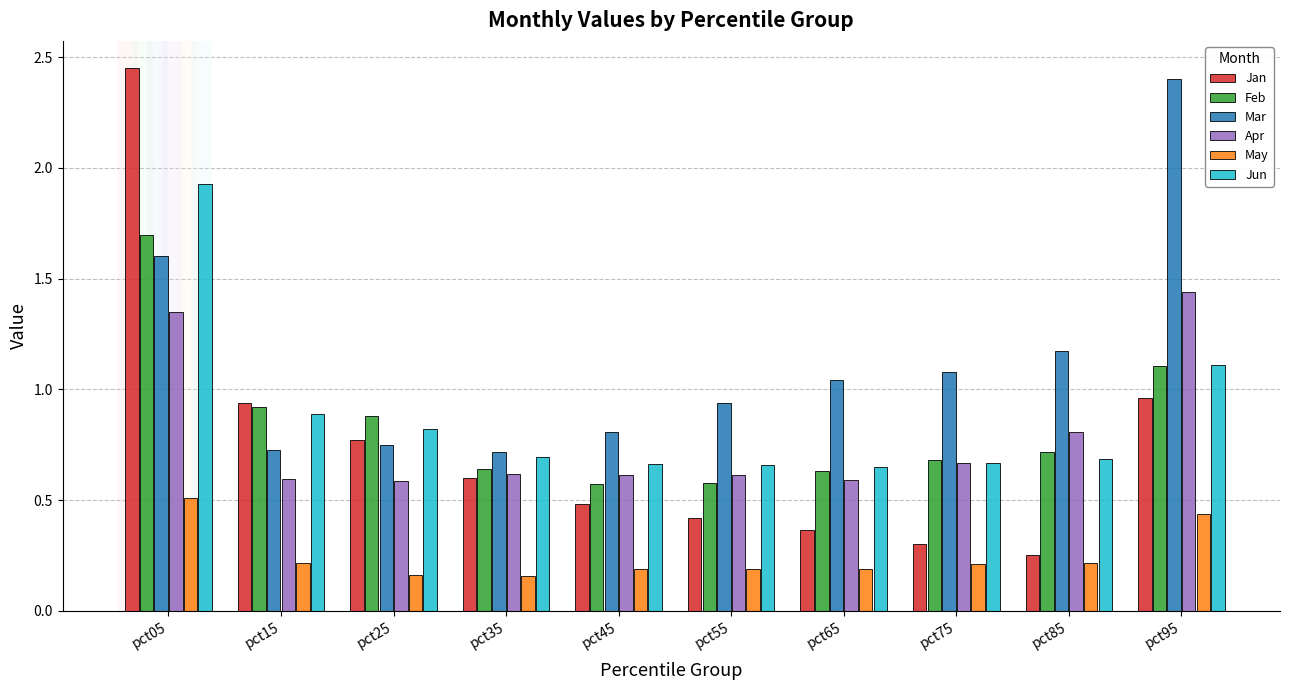

Which series has the largest total across all categories?

Mar